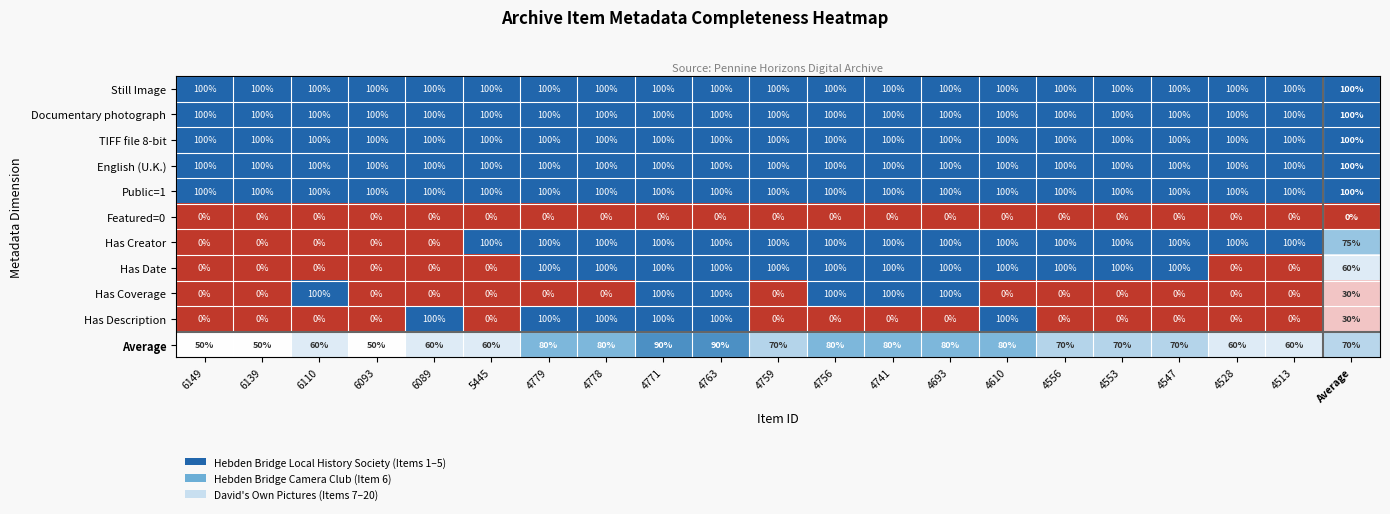

What is the difference between the second highest and second lowest values in the Has Creator series?

100